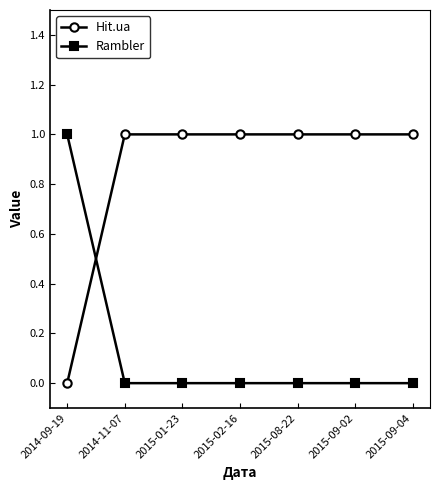

Where do Hit.ua and Rambler first cross each other?

2014-09-19 and 2014-11-07